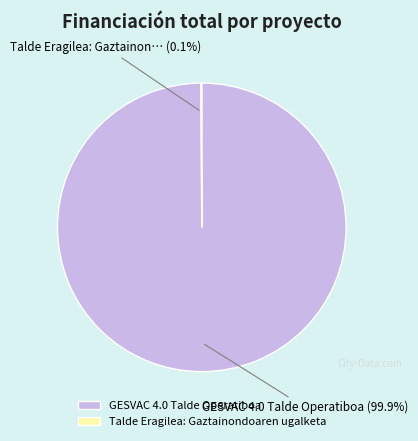

How much of the chart is everything except GESVAC 4.0 Talde Operatiboa?

0.1%